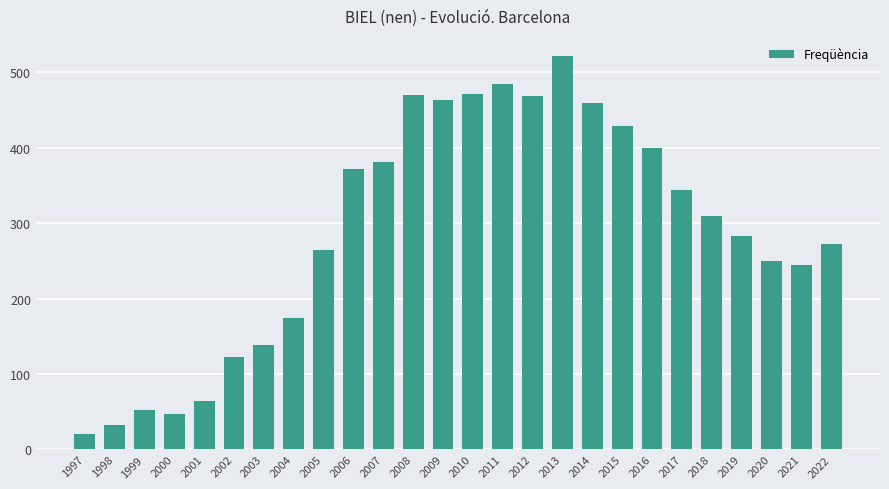

Are the bars grouped side by side (vs. stacked)?

No